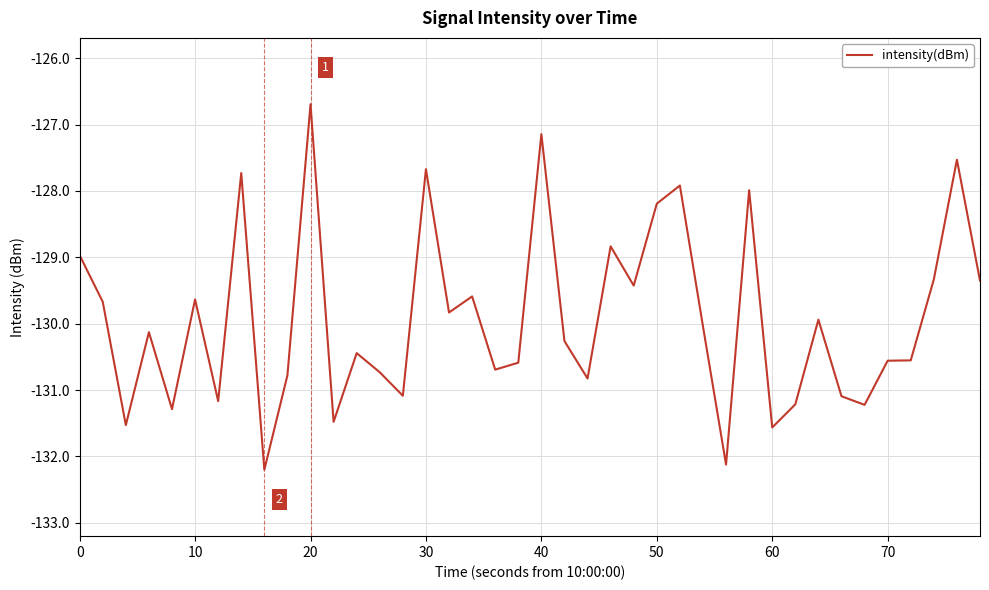

What is the smallest value displayed?

-132.2